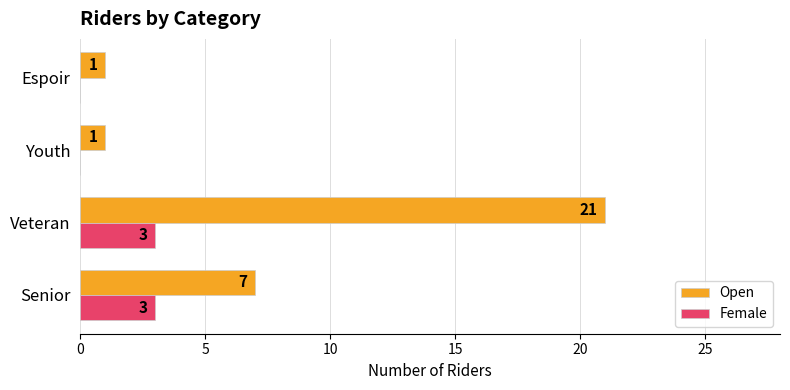

What is the sum of all Female values?

6